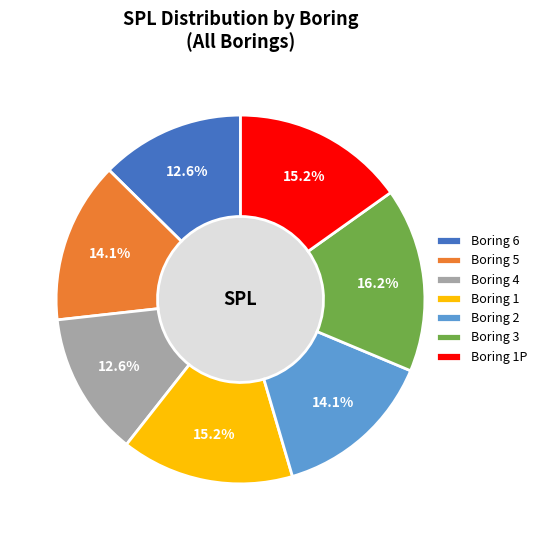

What portion of the pie excludes 3?

83.8%